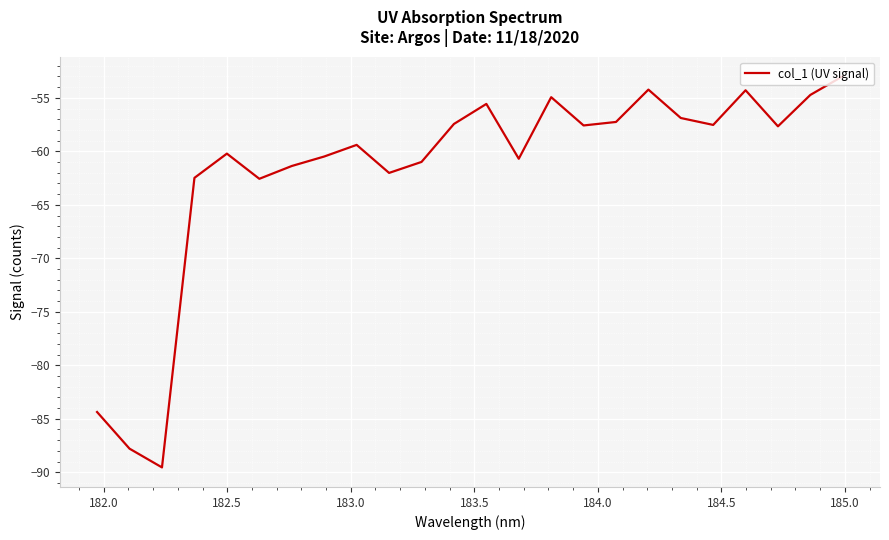

What is the minimum value shown in the chart?

-89.5